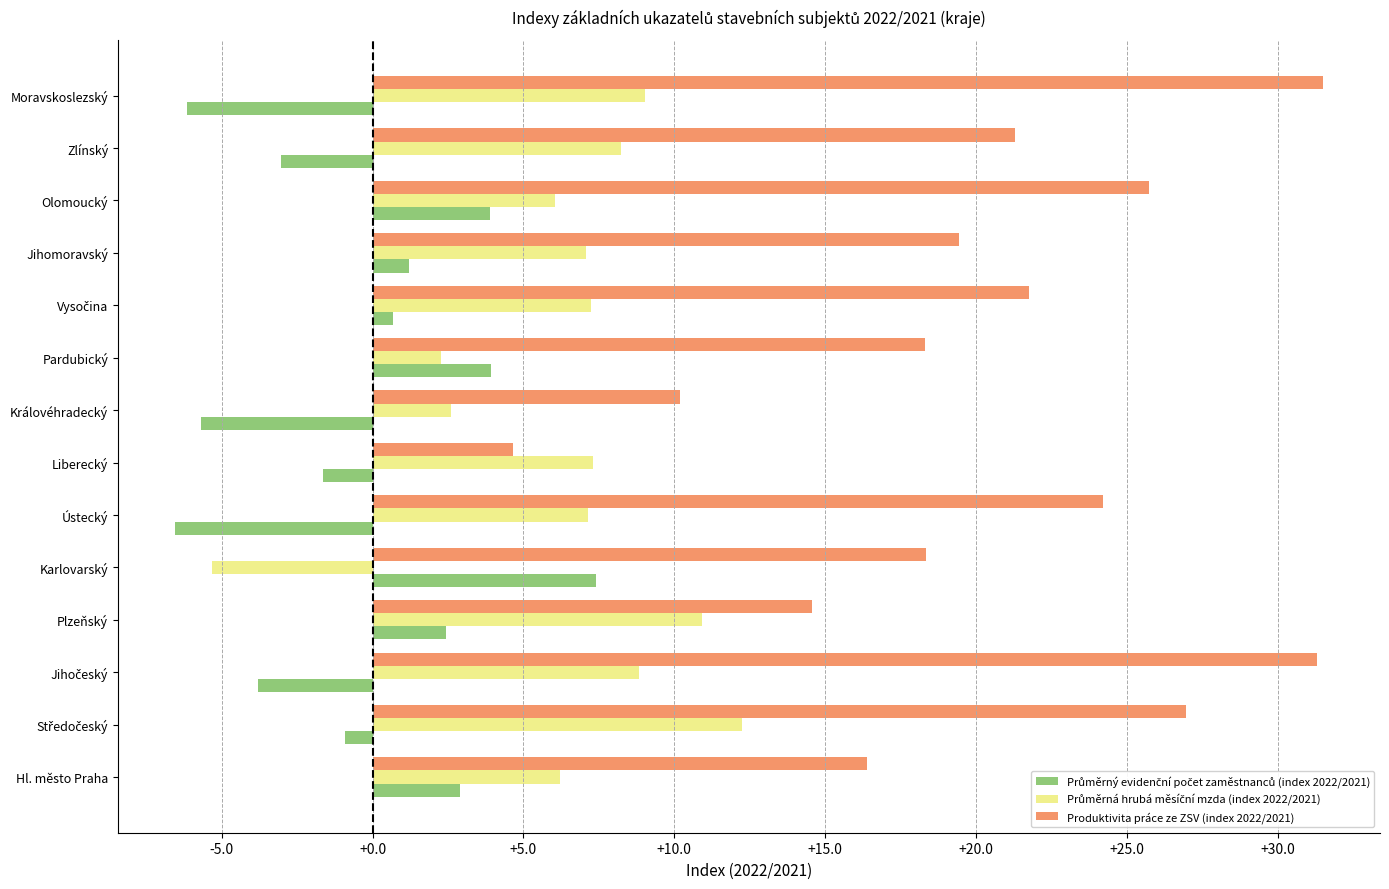

What is the sum of the Produktivita práce ze ZSV (index 2022/2021) values at Plzeňský and Zlínský?

35.8